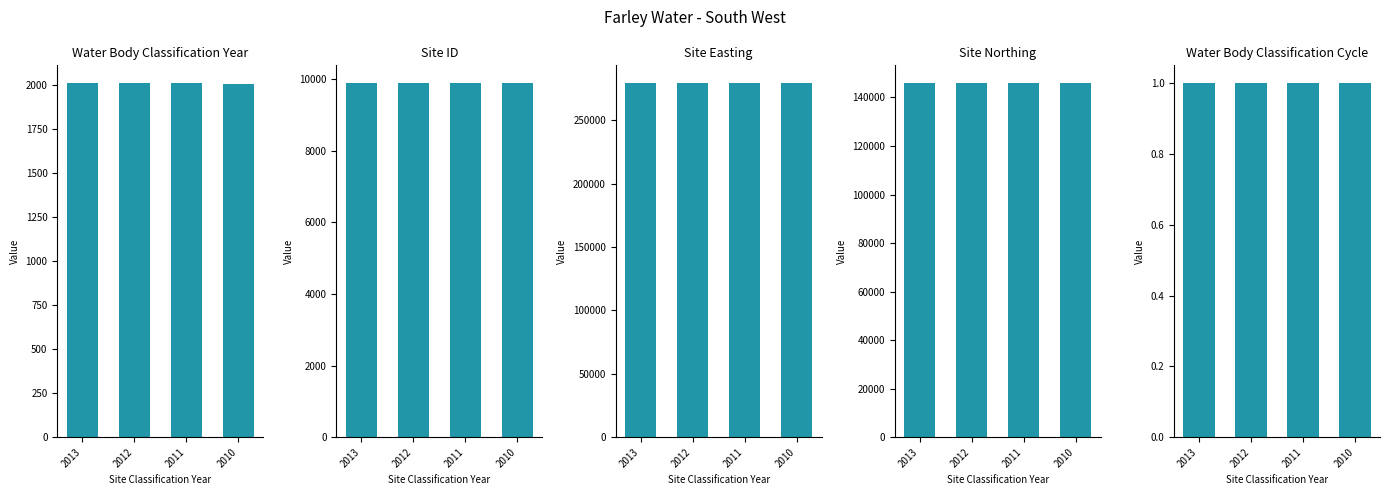

At which category does the chart reach its minimum across all series?

2013